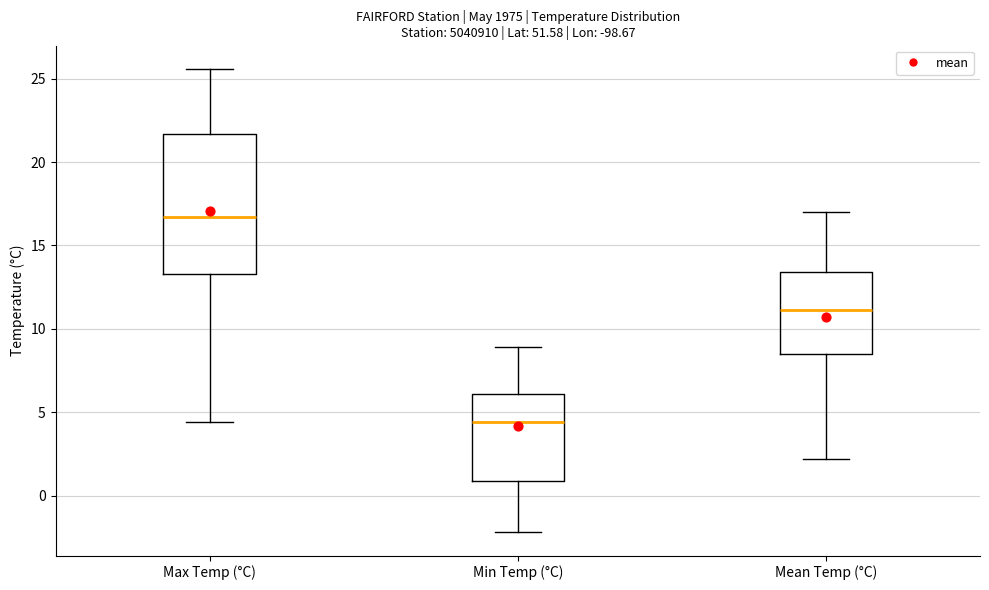

Which box is the tallest, from its lower edge to its upper edge?

Max Temp (°C)